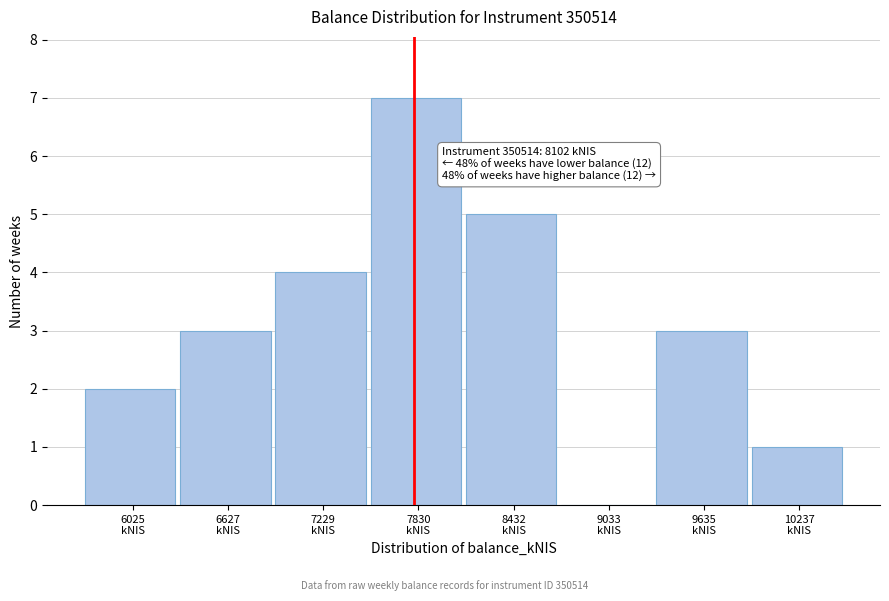

What is the greatest value displayed?

7